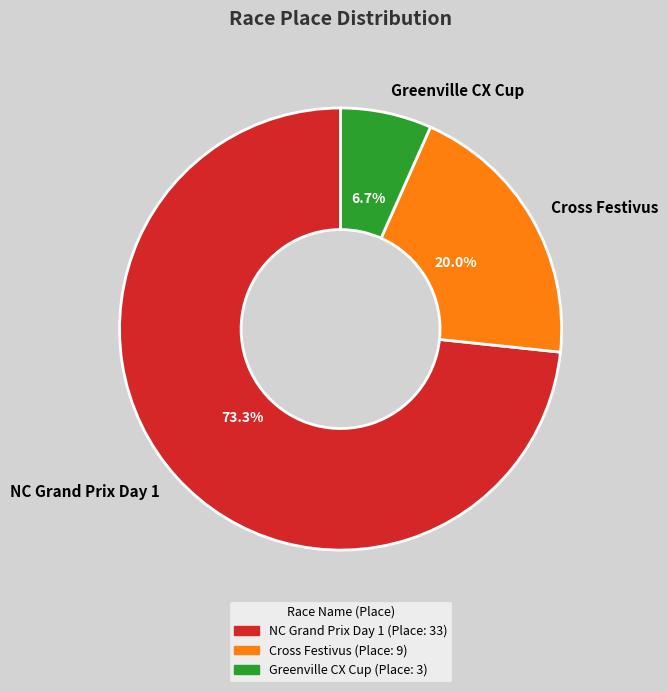

Do Greenville CX Cup and Cross Festivus together represent more than half of the pie?

No